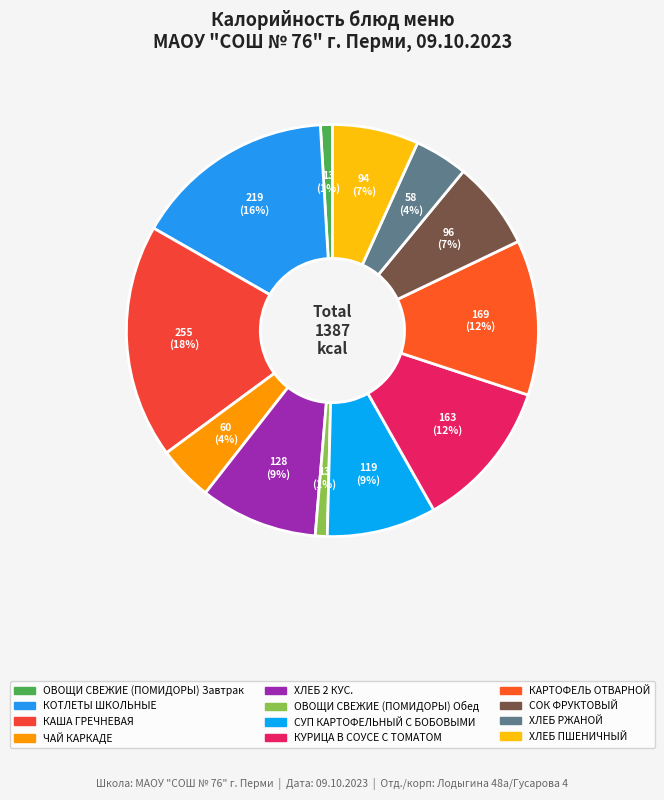

Is there a majority slice in this chart?

No